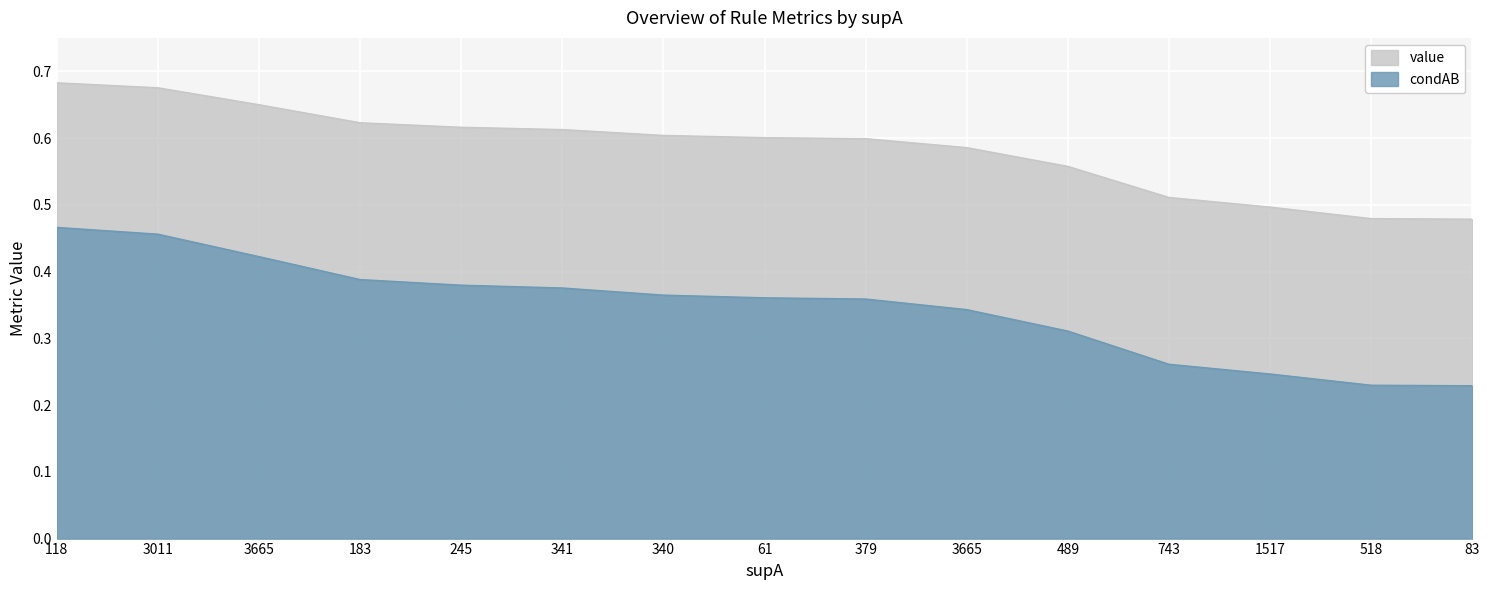

What is the label of the 2nd point from the right?

518